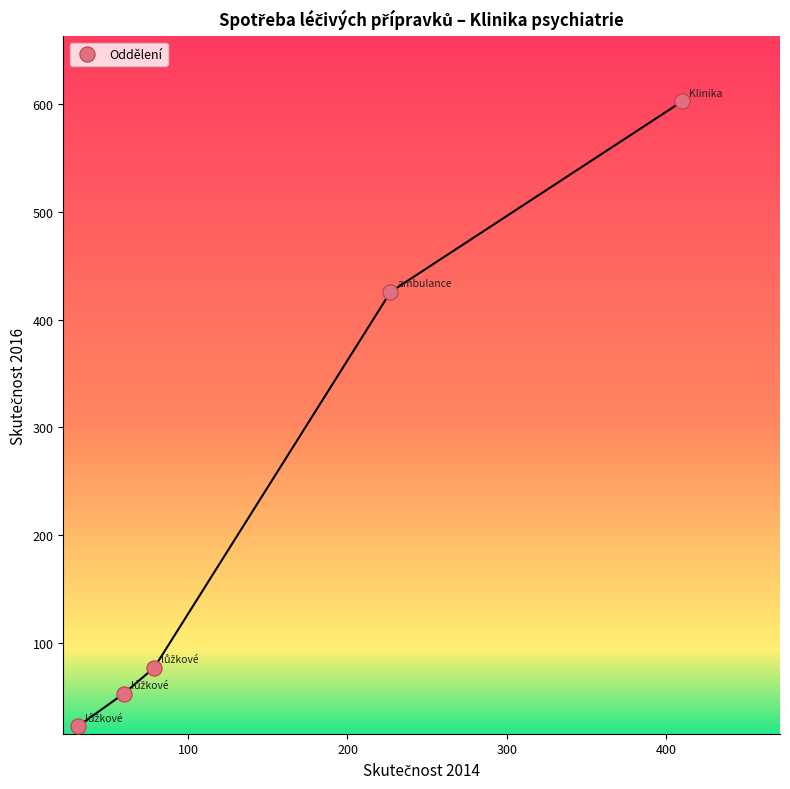

What is the average Y value?

236.3